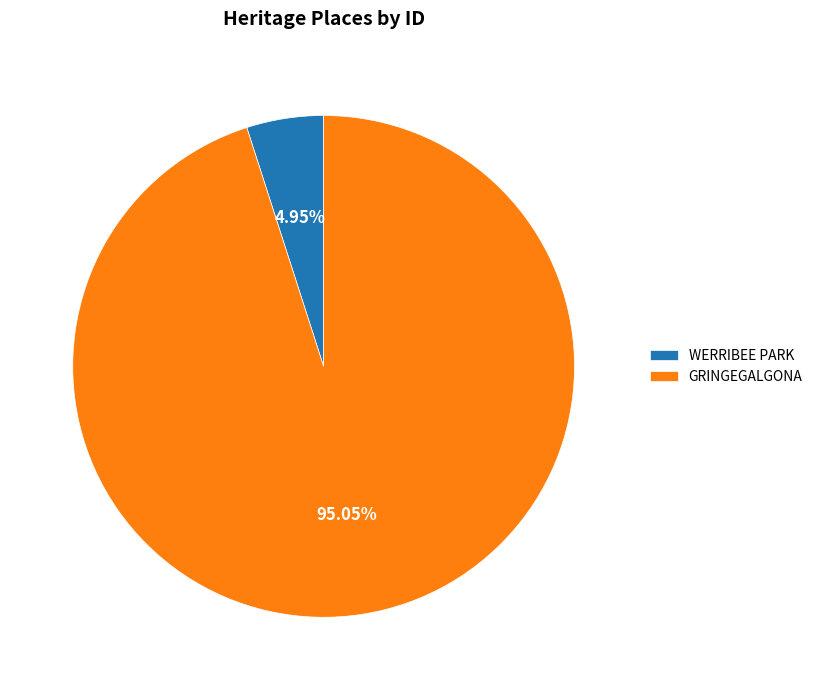

To the nearest percent, what is the difference between the GRINGEGALGONA and WERRIBEE PARK slice percentages?

90%